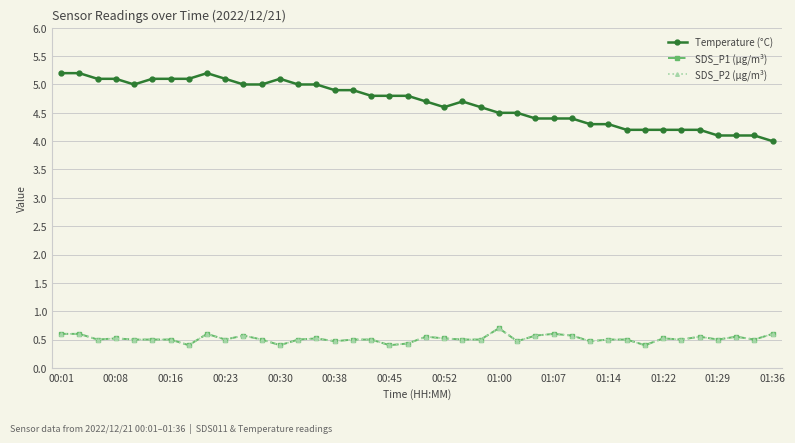

True or false: SDS_P2 (µg/m³) and Temperature (°C) cross at least once.

False